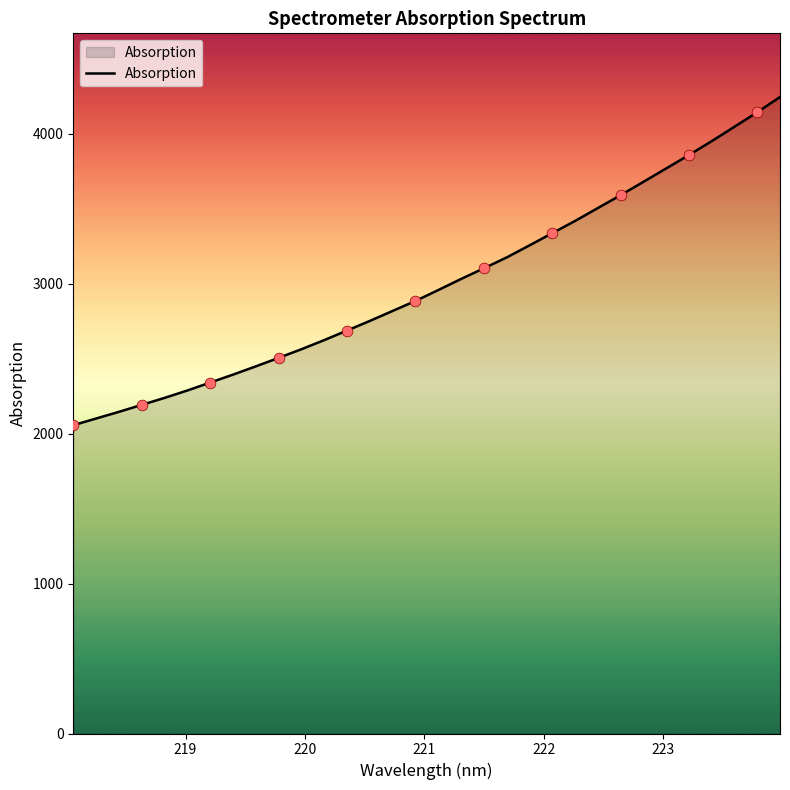

What is the greatest value displayed?

4244.0